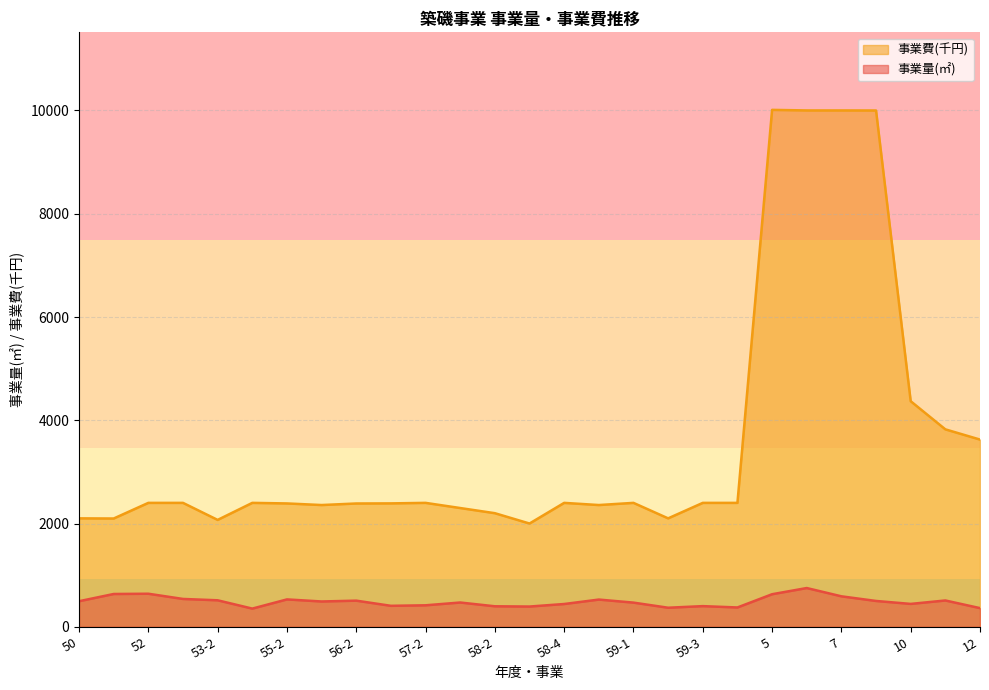

At how many categories does at least one series exceed 2054?

26